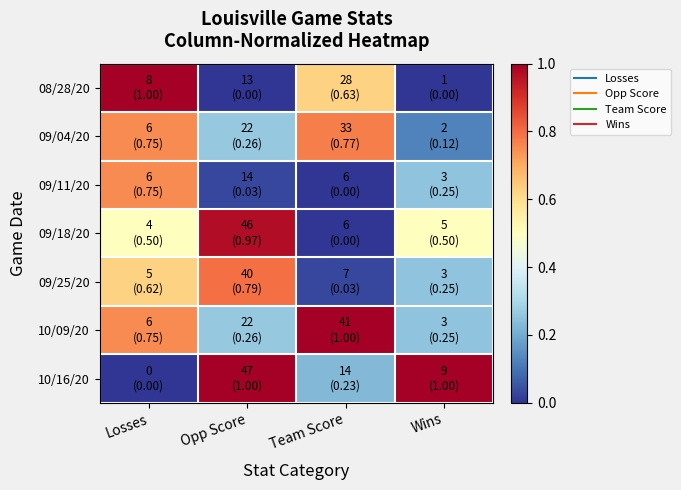

What is the maximum value shown in the chart?

1.0